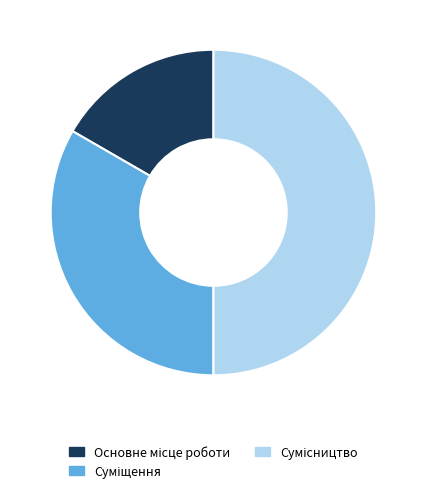

To the nearest percent, what is the difference between the Сумісництво and Основне місце роботи slice percentages?

33%